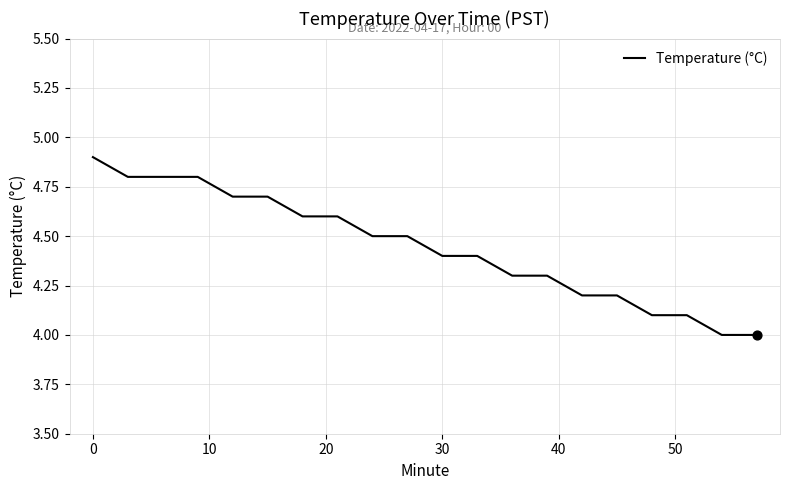

What is the smallest value displayed?

4.0